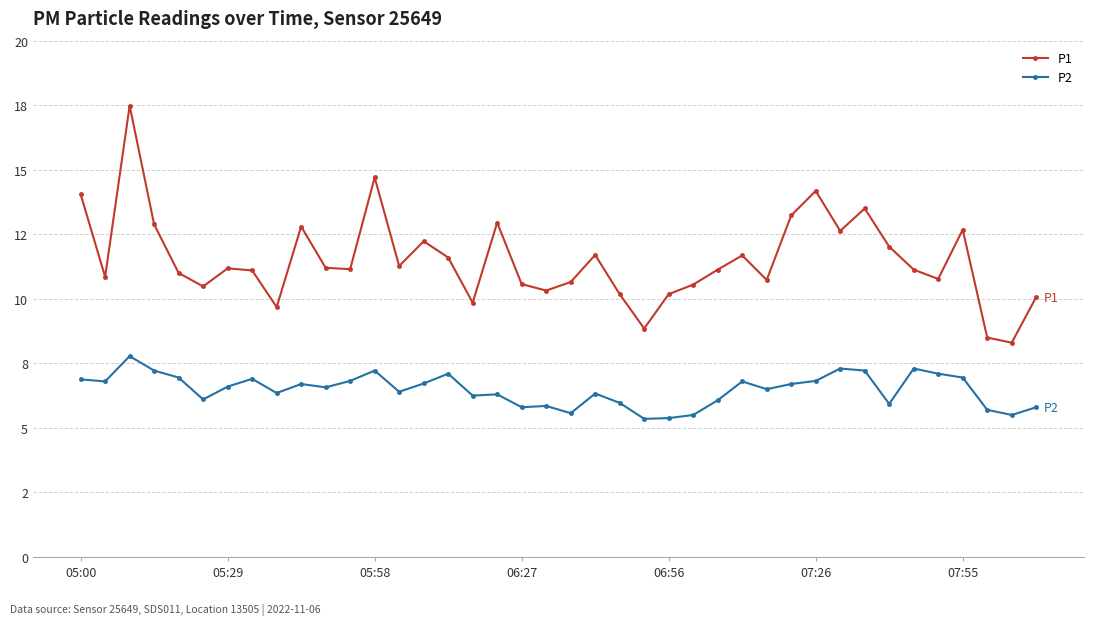

How many interior local valleys does the P1 series have?

12